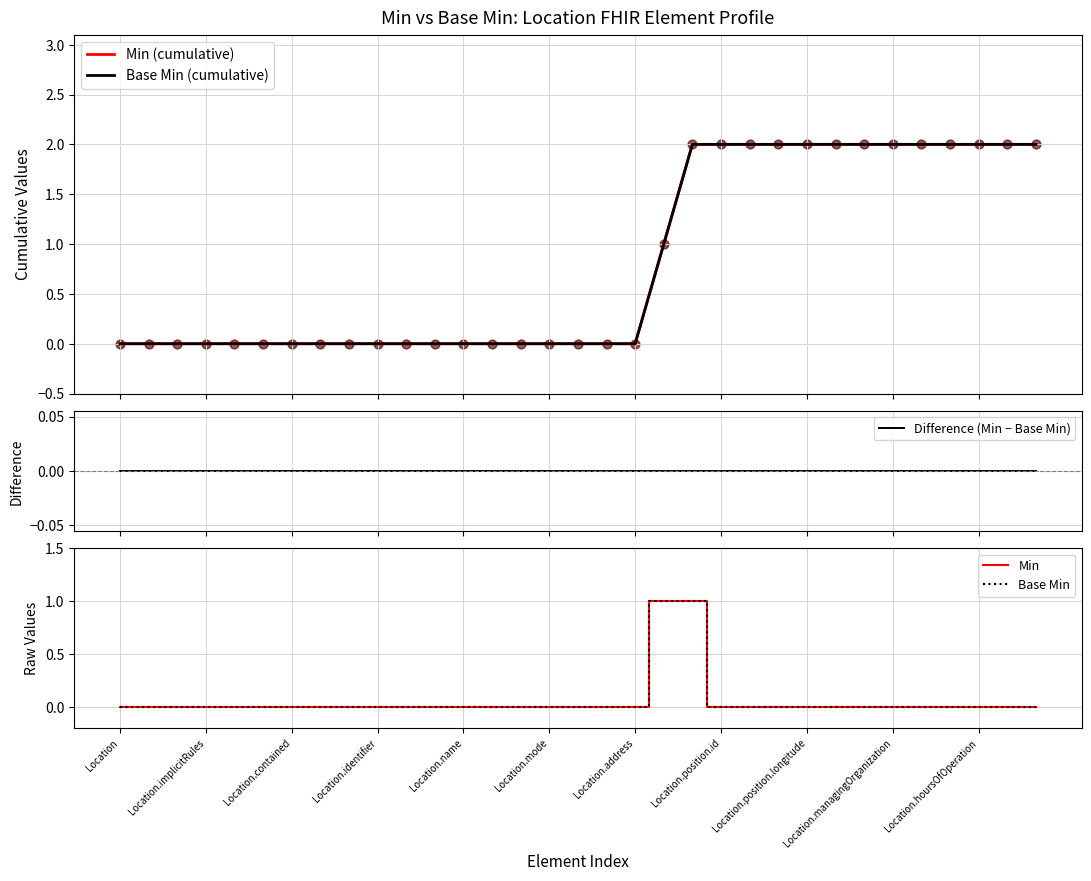

Which series has the widest spread of Y values?

Min (cumulative)